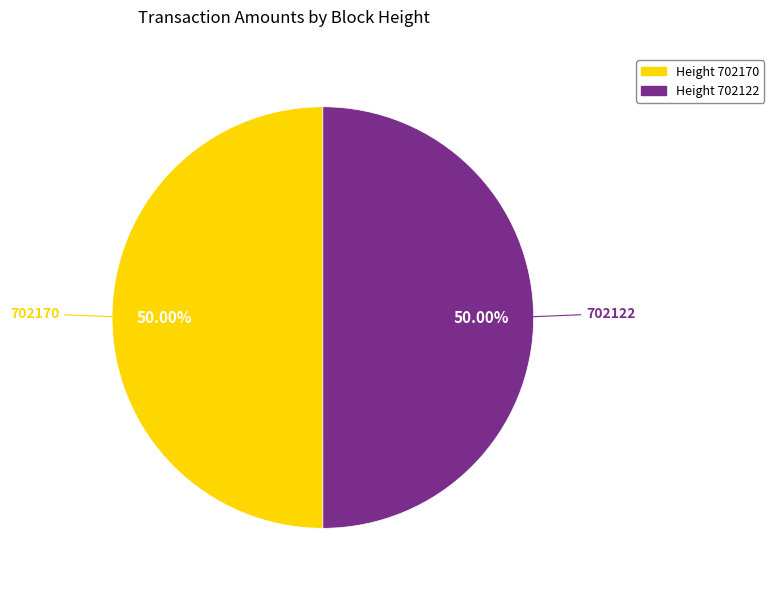

What is the ratio of the value at 702170 to the value at 702122?

1.0